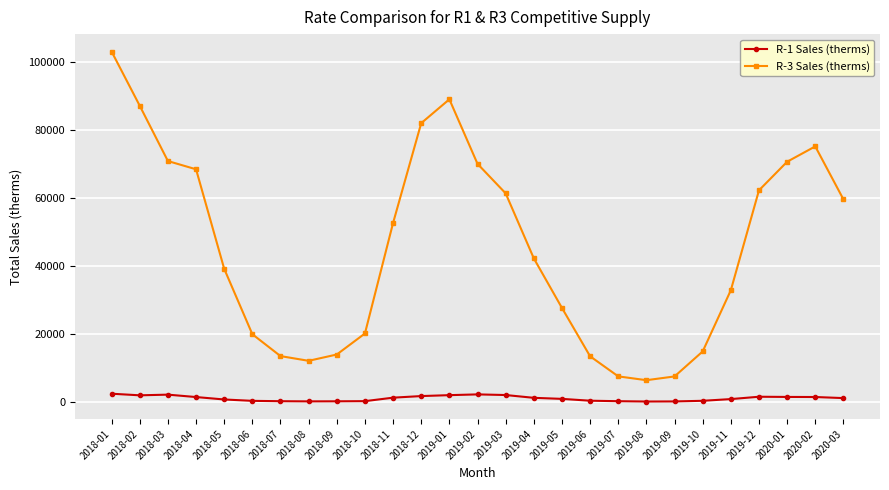

What is the spread (max minus min) of values at 2019-04?

40950